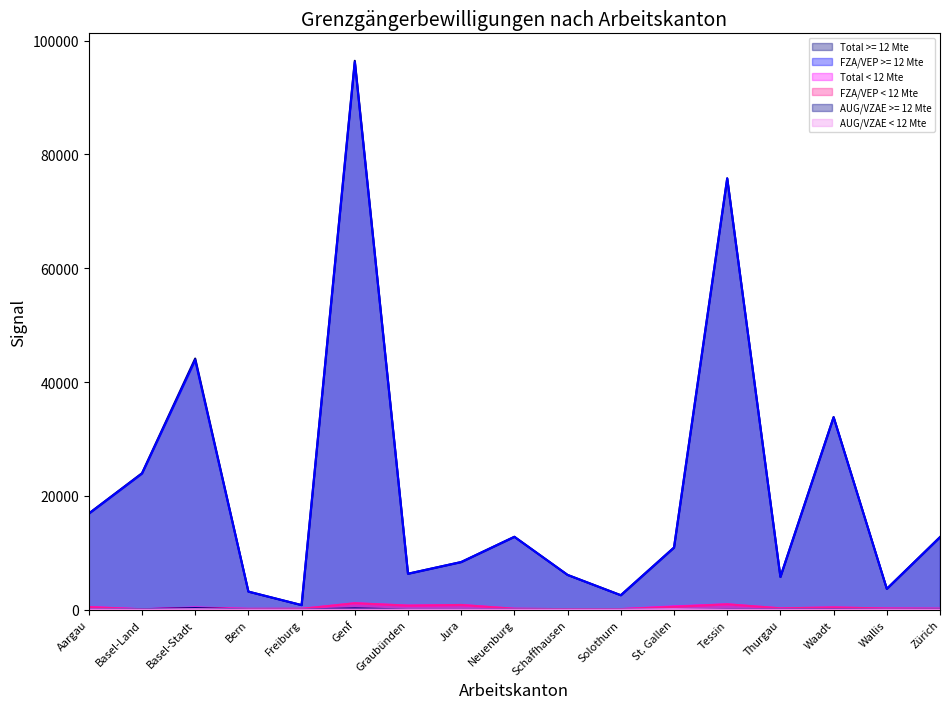

True or false: FZA/VEP < 12 Mte and Total >= 12 Mte intersect in this chart.

False